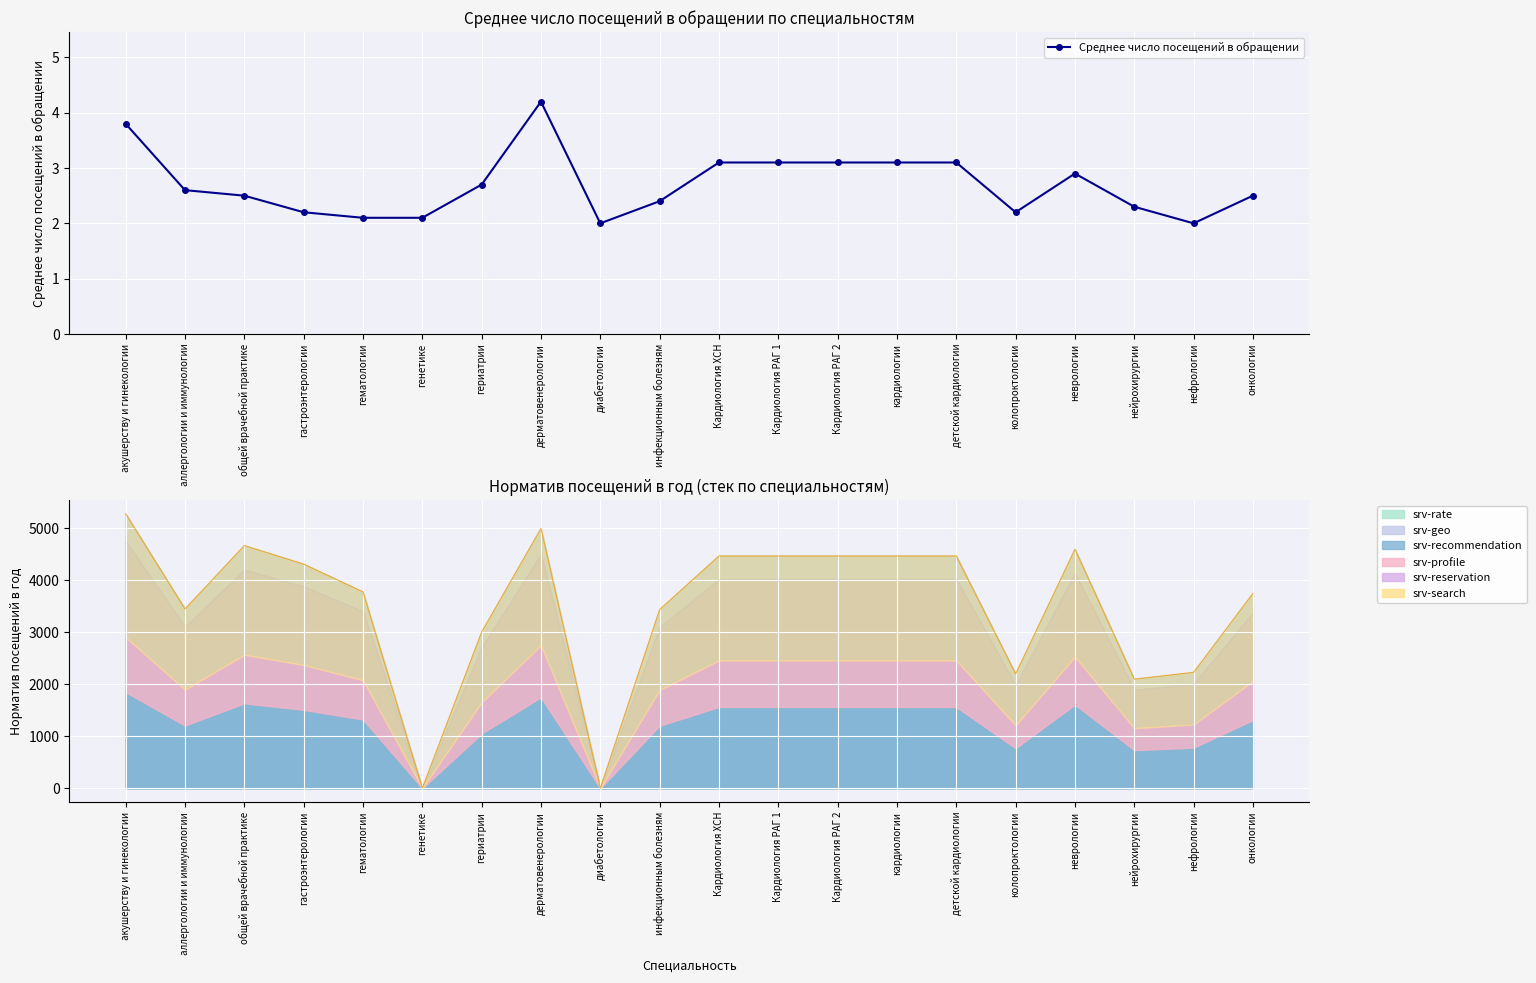

Rank the categories by value from lowest to highest.

диабетологии, нефрологии, гематологии, генетике, гастроэнтерологии, колопроктологии, нейрохирургии, инфекционным болезням, общей врачебной практике, онкологии, аллергологии и иммунологии, гериатрии, неврологии, Кардиология ХСН, Кардиология РАГ 1, Кардиология РАГ 2, кардиологии, детской кардиологии, акушерству и гинекологии, дерматовенерологии